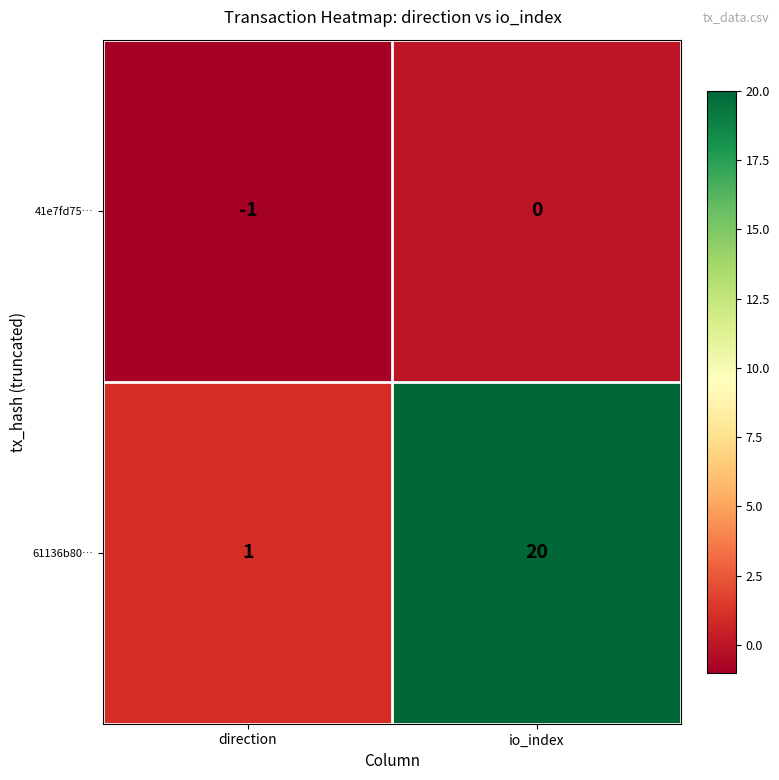

Which series has the largest range (max minus min)?

61136b80…